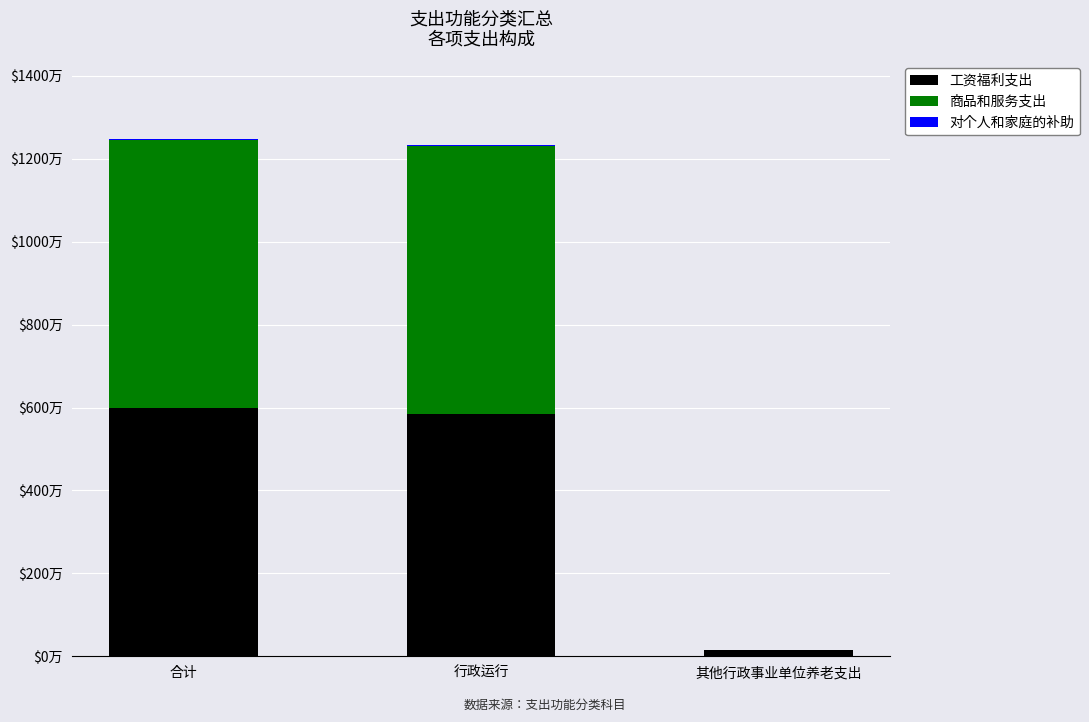

Which series has the largest range (max minus min)?

商品和服务支出